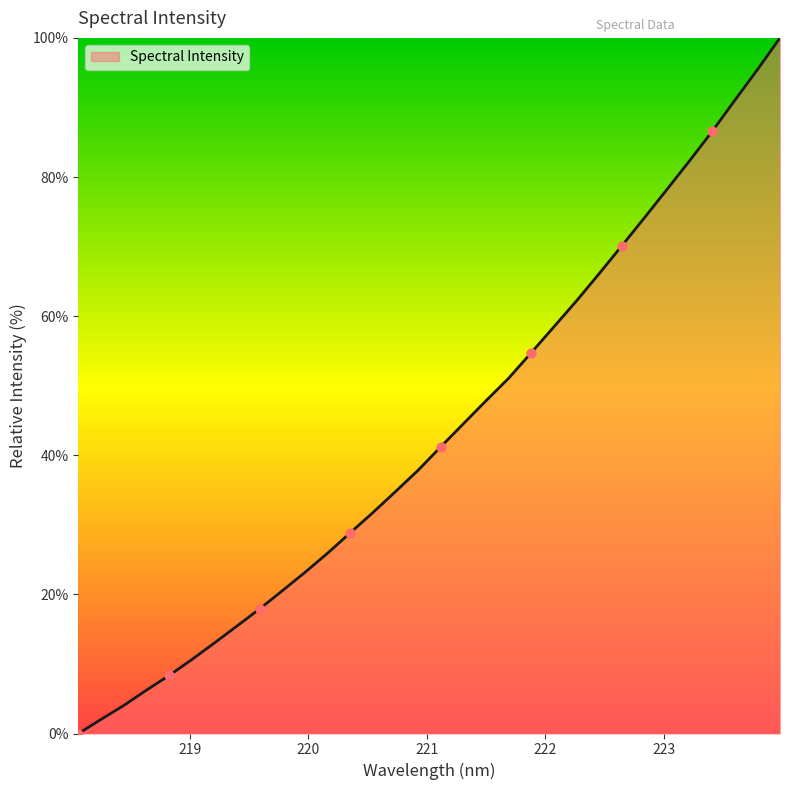

What is the difference between the maximum and minimum values?

100.0